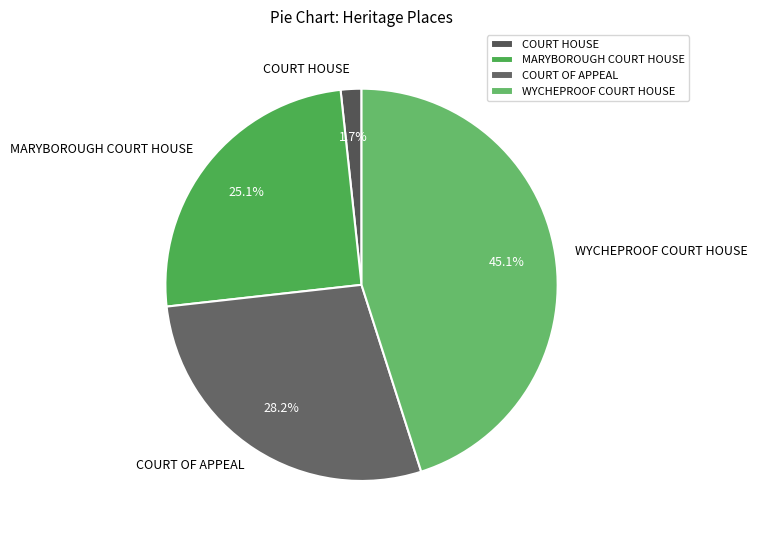

Is it true that MARYBOROUGH COURT HOUSE is 37% of the pie?

False